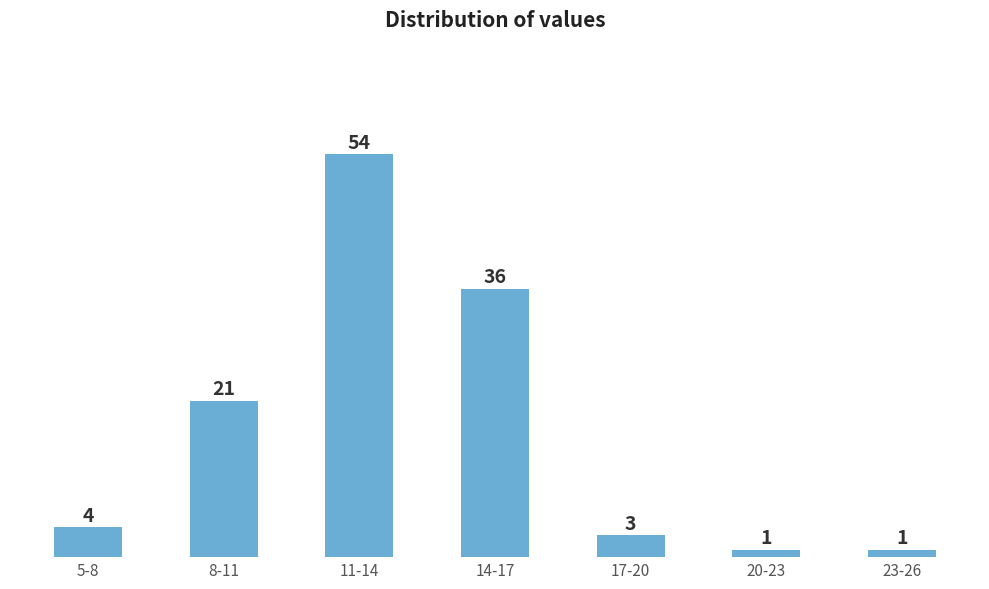

Reading left to right, extract all data points from this chart.

5-8=4	8-11=21	11-14=54	14-17=36	17-20=3	20-23=1	23-26=1